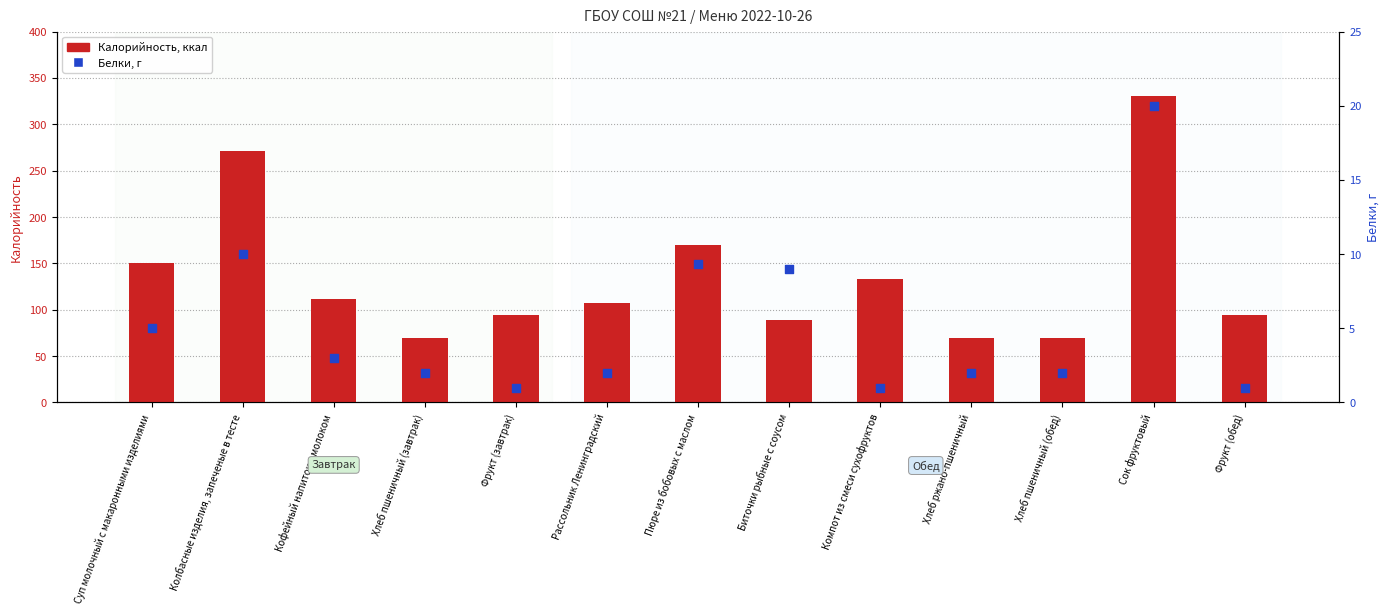

At how many categories does at least one series exceed 251?

2